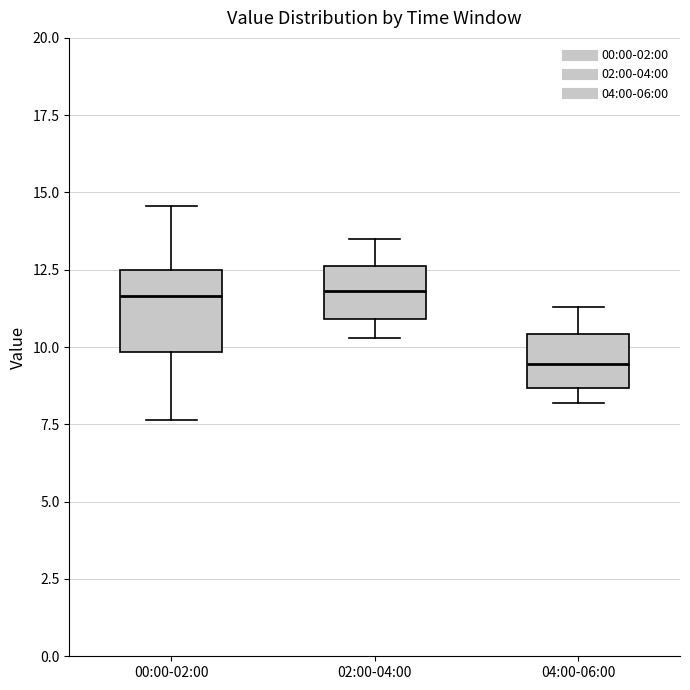

Reading left to right, transcribe this box plot: for each box, give where its median line is, the range the box spans, and where its two whiskers end, as read against the y-axis. The values are not printed on the chart, so give them approximately, as read against the axis.

00:00-02:00: median 11.5, box 10.0 to 12.5, whiskers 7.5 to 14.5
02:00-04:00: median 12.0, box 11.0 to 12.5, whiskers 10.5 to 13.5
04:00-06:00: median 9.5, box 8.5 to 10.5, whiskers 8.0 to 11.5